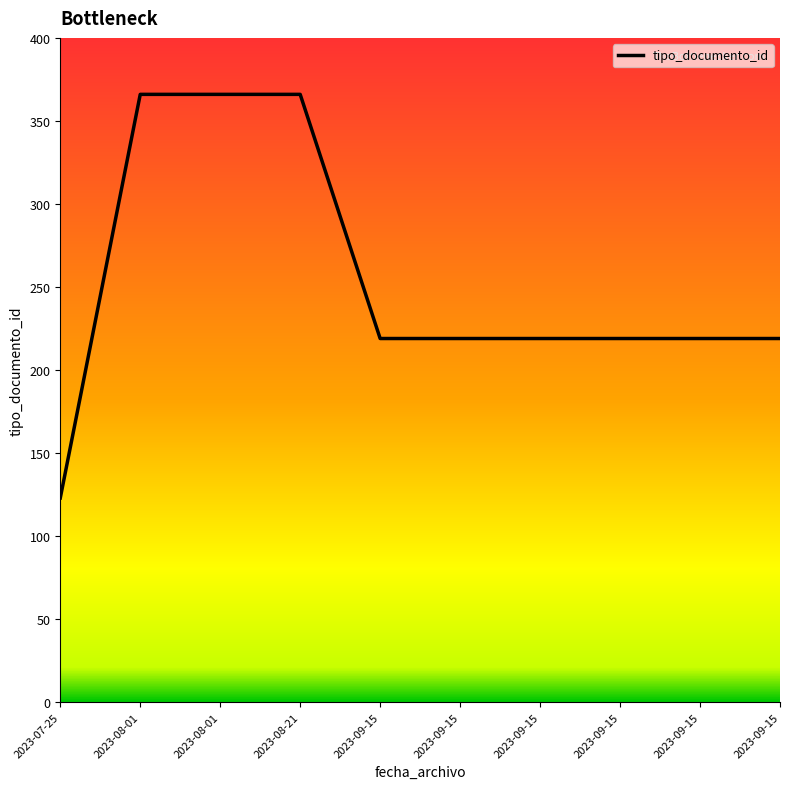

What value does the data have at 2023-07-25?

123